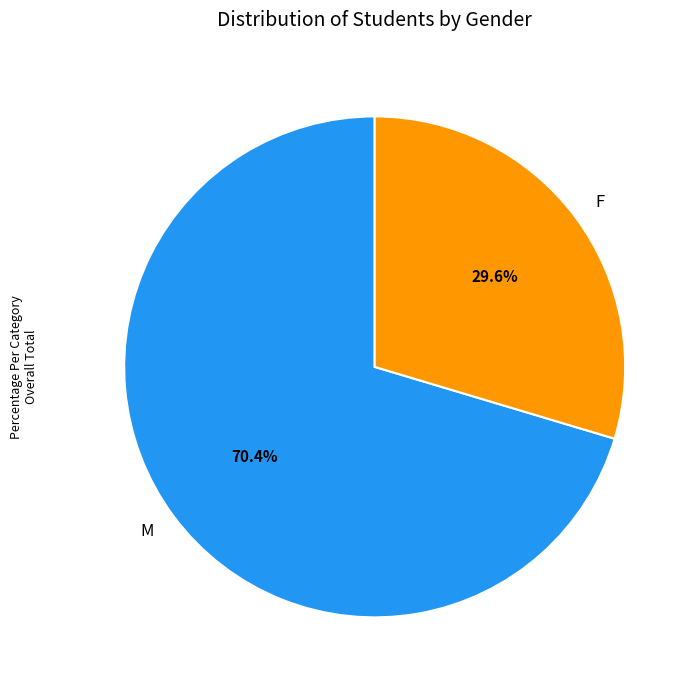

To the nearest percent, what portion does F represent?

30%